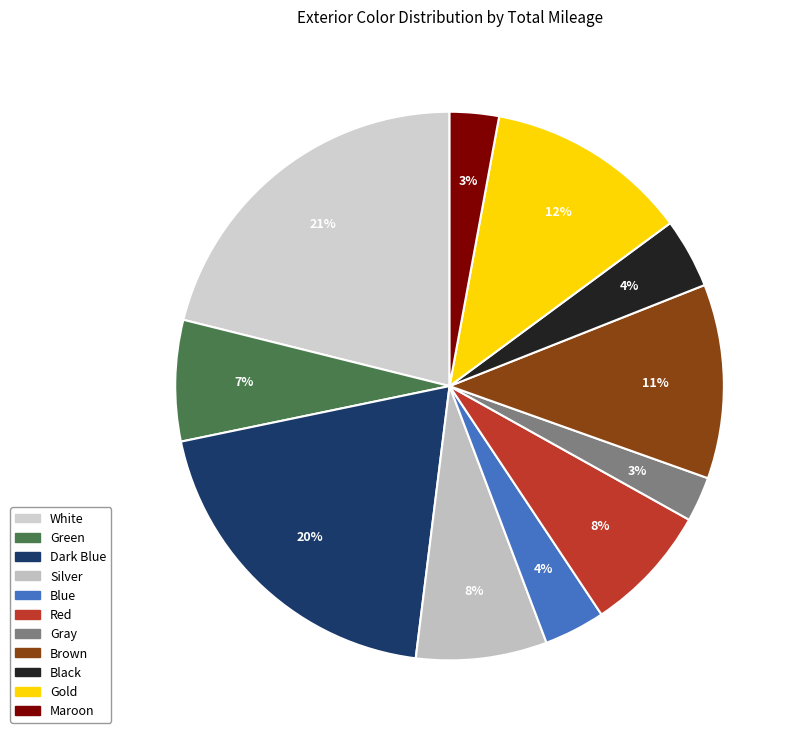

What is the largest slice in the pie chart?

White